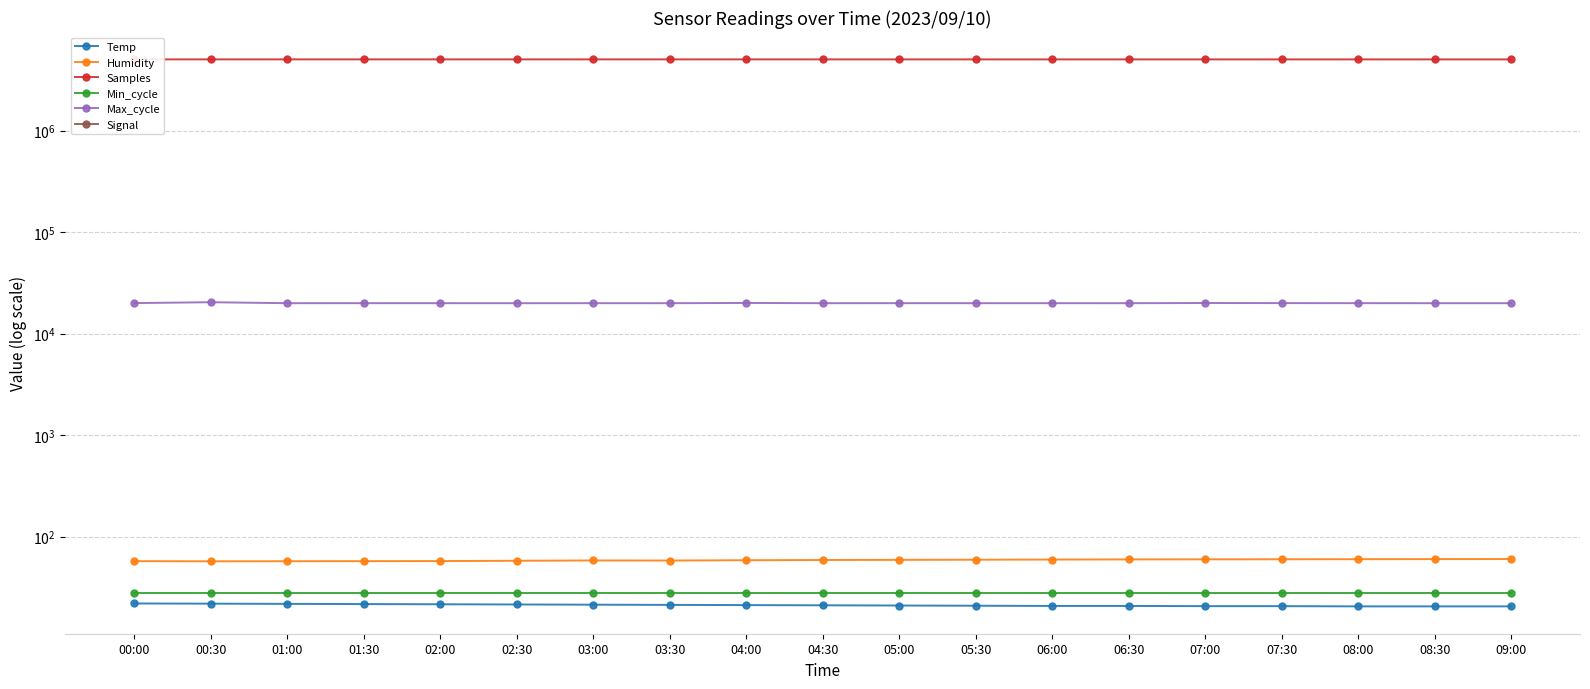

True or false: Signal has a value of -68.0 at 08:00.

True